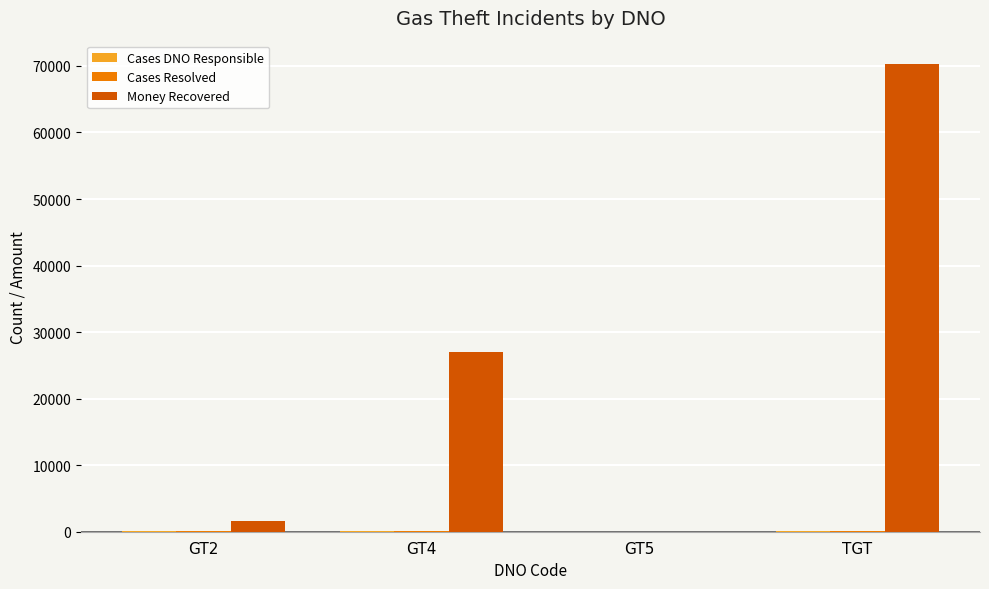

Where is Money Recovered nearest to the value 35140?

GT4